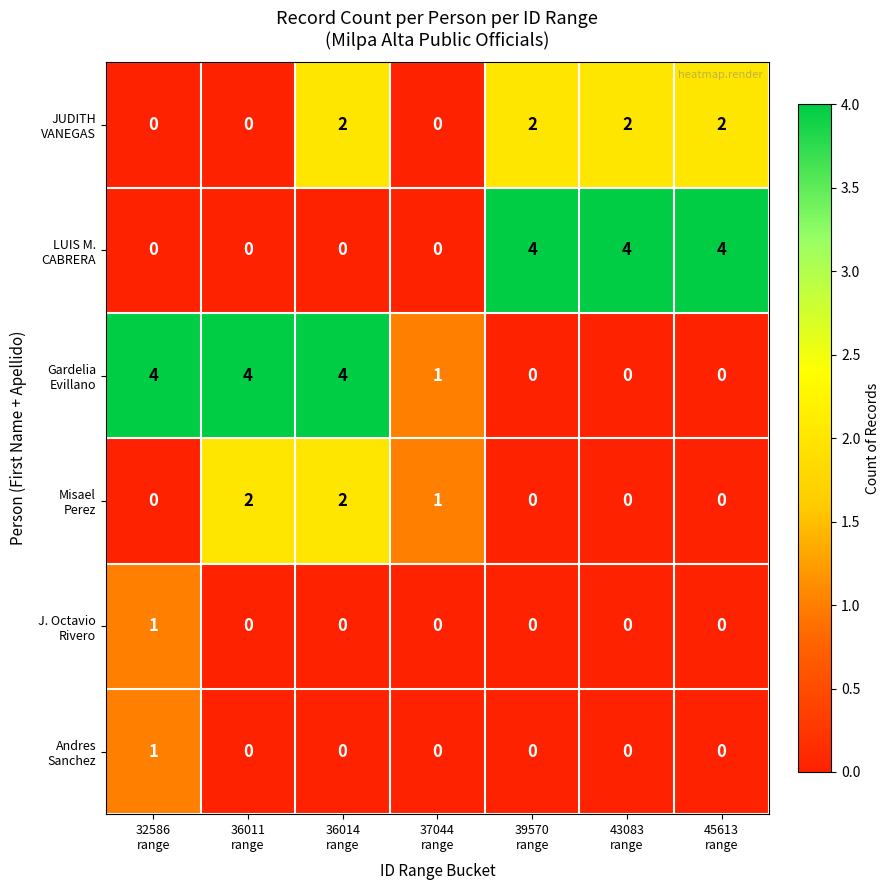

What is the spread (max minus min) of values at 36011
range?

4